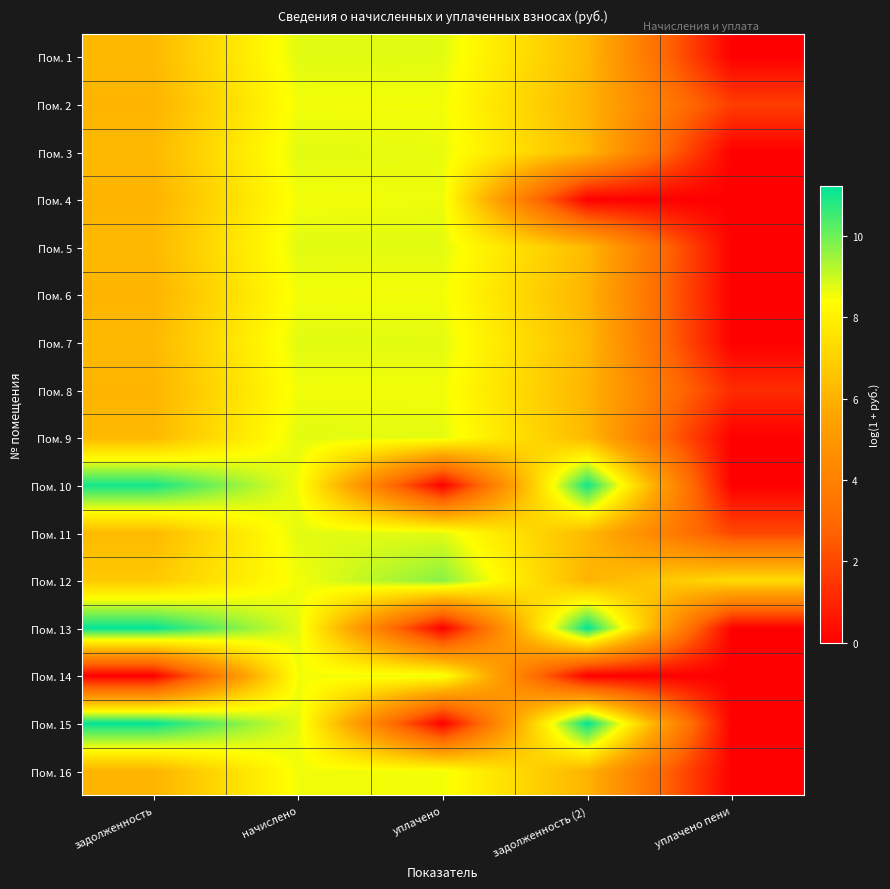

Reading right to left, transcribe all the data shown in this chart.

Пом. 1: уплачено пени=0.0	задолженность (2)=6.3	уплачено=8.7	начислено=8.7	задолженность=6.3
Пом. 2: уплачено пени=1.7	задолженность (2)=6.1	уплачено=8.5	начислено=8.5	задолженность=6.1
Пом. 3: уплачено пени=0.0	задолженность (2)=6.3	уплачено=8.7	начислено=8.7	задолженность=6.3
Пом. 4: уплачено пени=0.0	задолженность (2)=0.0	уплачено=8.6	начислено=8.5	задолженность=6.1
Пом. 5: уплачено пени=0.0	задолженность (2)=6.3	уплачено=8.7	начислено=8.7	задолженность=6.3
Пом. 6: уплачено пени=0.0	задолженность (2)=6.1	уплачено=8.5	начислено=8.5	задолженность=6.1
Пом. 7: уплачено пени=0.0	задолженность (2)=6.3	уплачено=8.7	начислено=8.7	задолженность=6.3
Пом. 8: уплачено пени=1.2	задолженность (2)=6.1	уплачено=8.6	начислено=8.6	задолженность=6.1
Пом. 9: уплачено пени=0.0	задолженность (2)=6.2	уплачено=8.7	начислено=8.7	задолженность=6.2
Пом. 10: уплачено пени=0.0	задолженность (2)=11.0	уплачено=0.0	начислено=8.5	задолженность=11.0
Пом. 11: уплачено пени=2.0	задолженность (2)=6.3	уплачено=8.7	начислено=8.7	задолженность=6.2
Пом. 12: уплачено пени=7.3	задолженность (2)=6.1	уплачено=9.7	начислено=8.5	задолженность=6.8
Пом. 13: уплачено пени=0.0	задолженность (2)=11.2	уплачено=0.0	начислено=8.7	задолженность=11.2
Пом. 14: уплачено пени=0.0	задолженность (2)=0.0	уплачено=8.6	начислено=8.5	задолженность=0.0
Пом. 15: уплачено пени=0.0	задолженность (2)=11.2	уплачено=0.0	начислено=8.7	задолженность=11.2
Пом. 16: уплачено пени=0.0	задолженность (2)=6.1	уплачено=8.5	начислено=8.6	задолженность=6.1